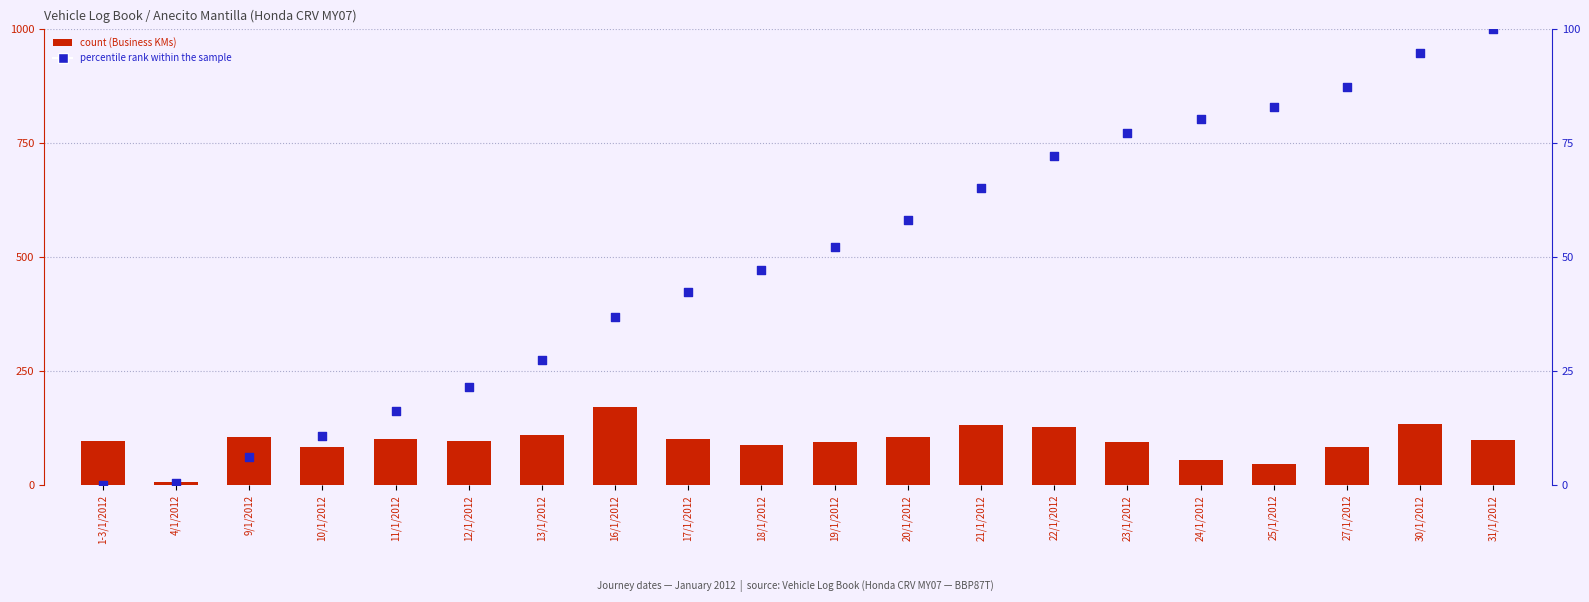

At which category is the sum across all series the highest?

30/1/2012